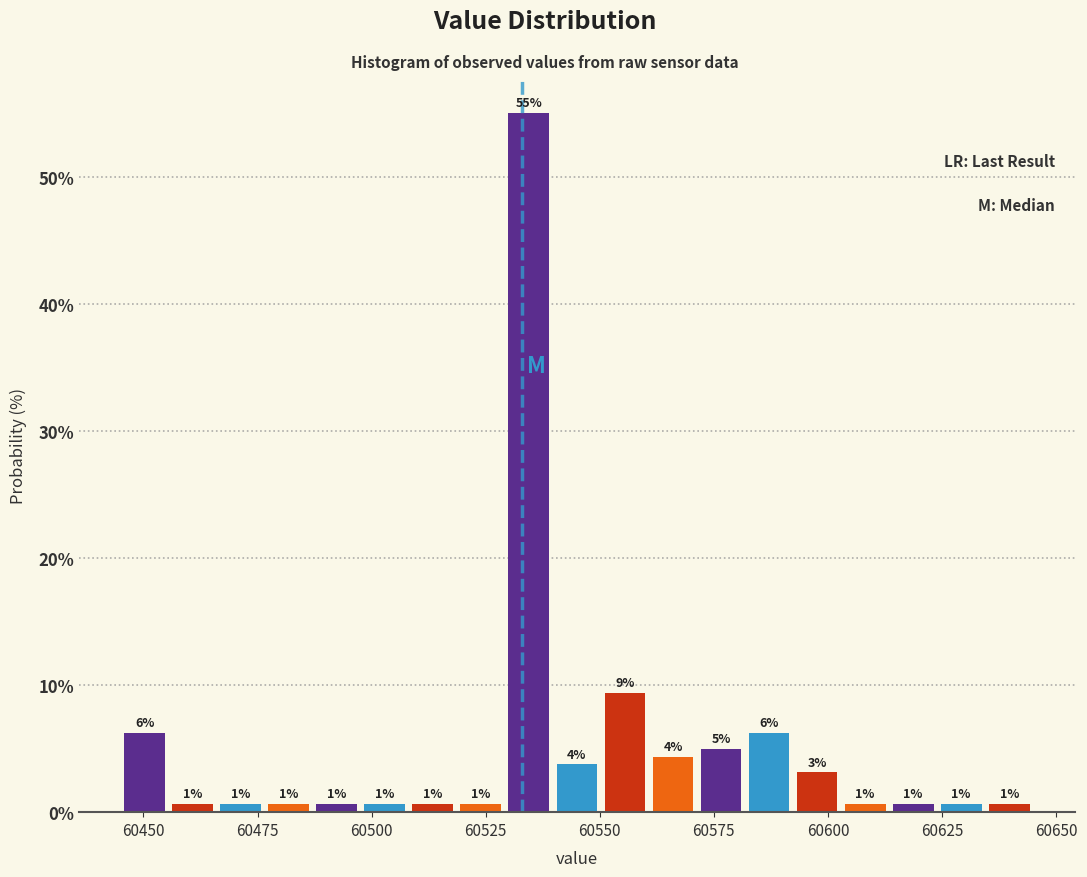

Read against the x-axis, roughly where is the centre of the tallest bar?

60535